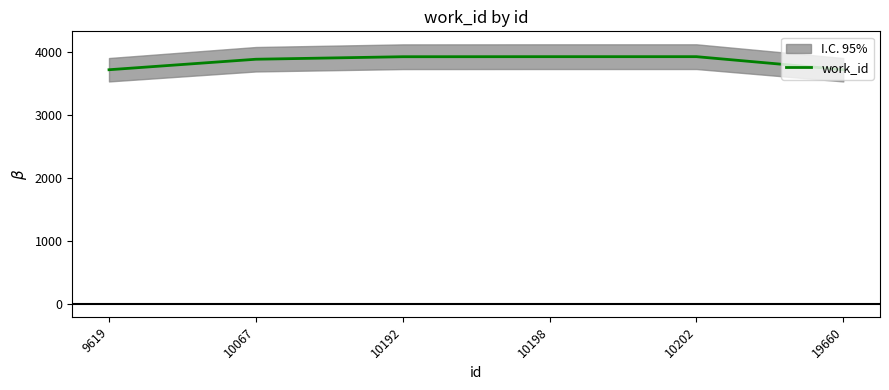

Reading left to right, list all the values displayed in this chart.

3724	3891	3931	3932	3932	3724